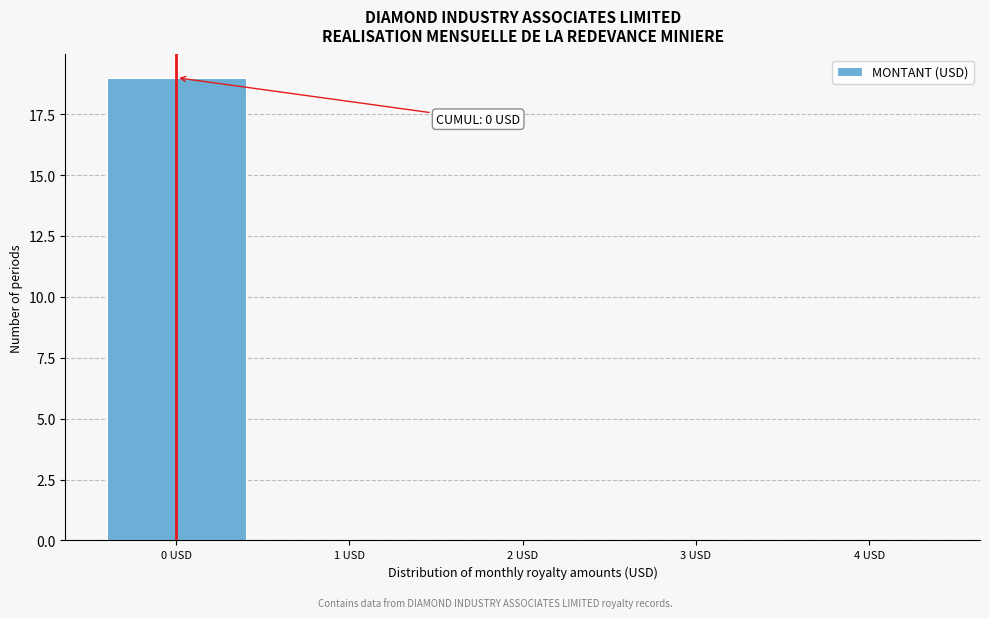

Which range on the x-axis has the tallest bar?

-0.5 to 0.5